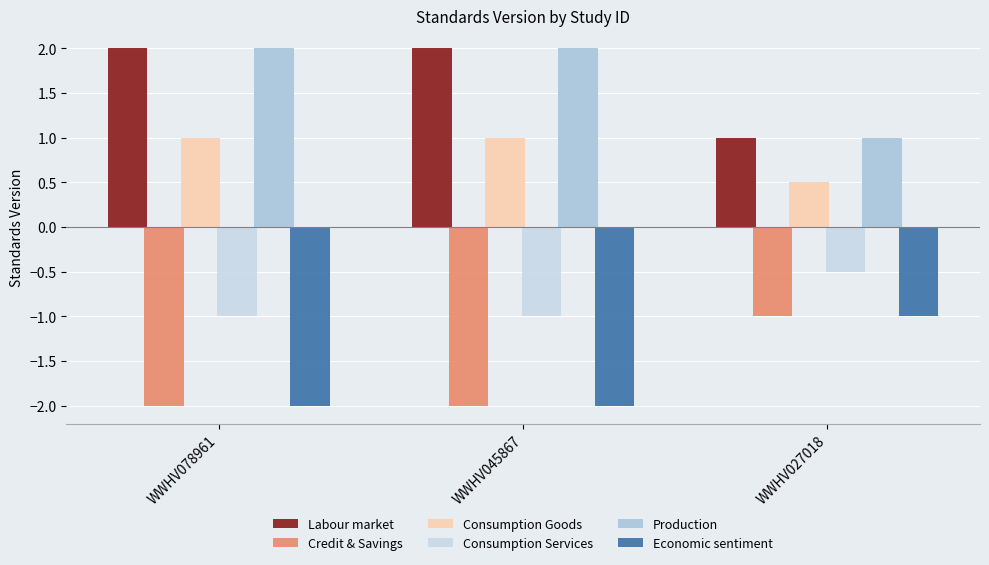

What is the value of the Economic sentiment bar at the 3rd from the left?

-1.0